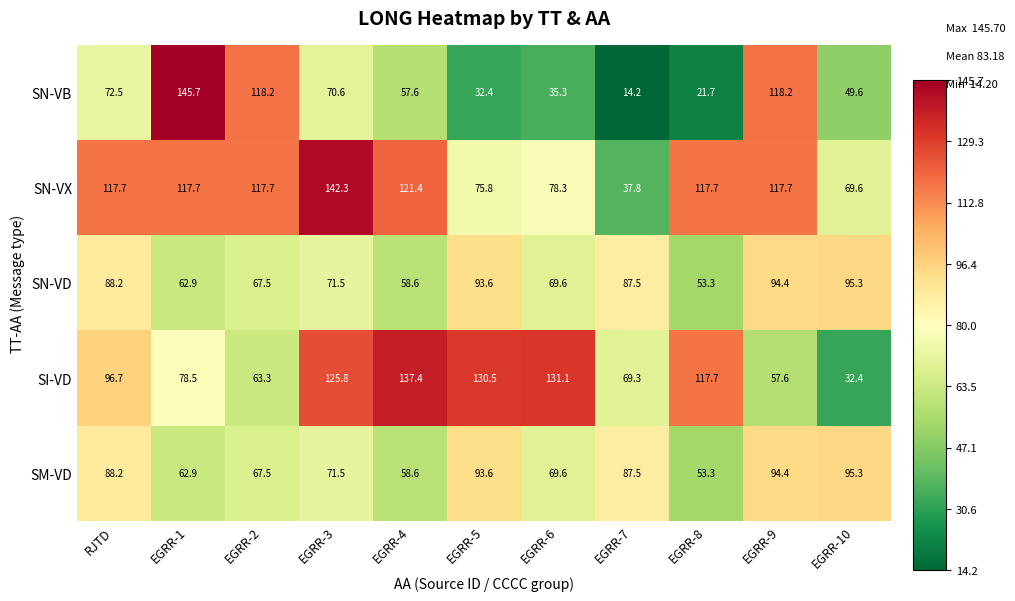

At which label does SN-VX first exceed 117?

RJTD